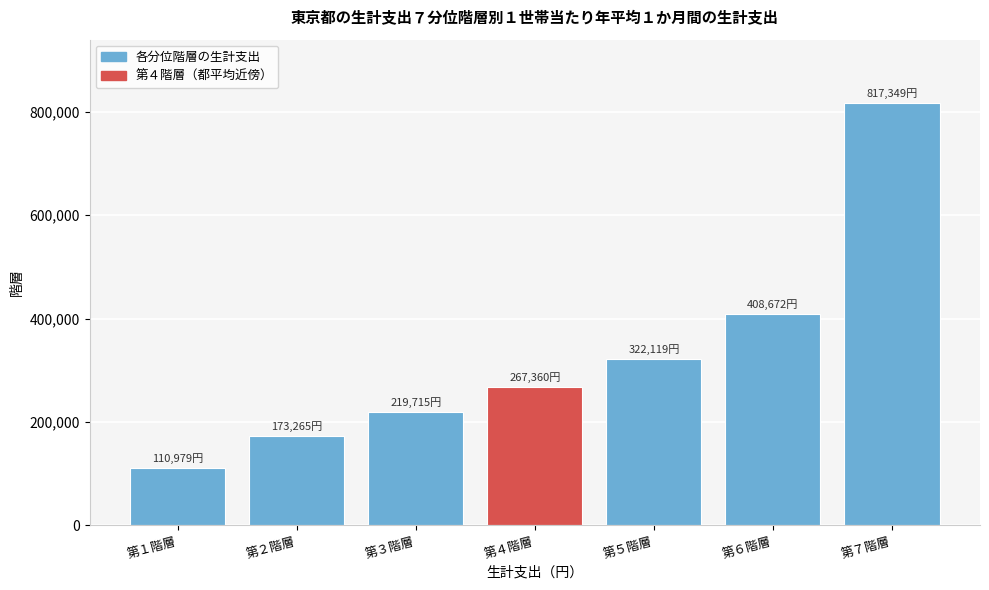

Reading left to right, transcribe all the data shown in this chart.

110979	173265	219715	267360	322119	408672	817349